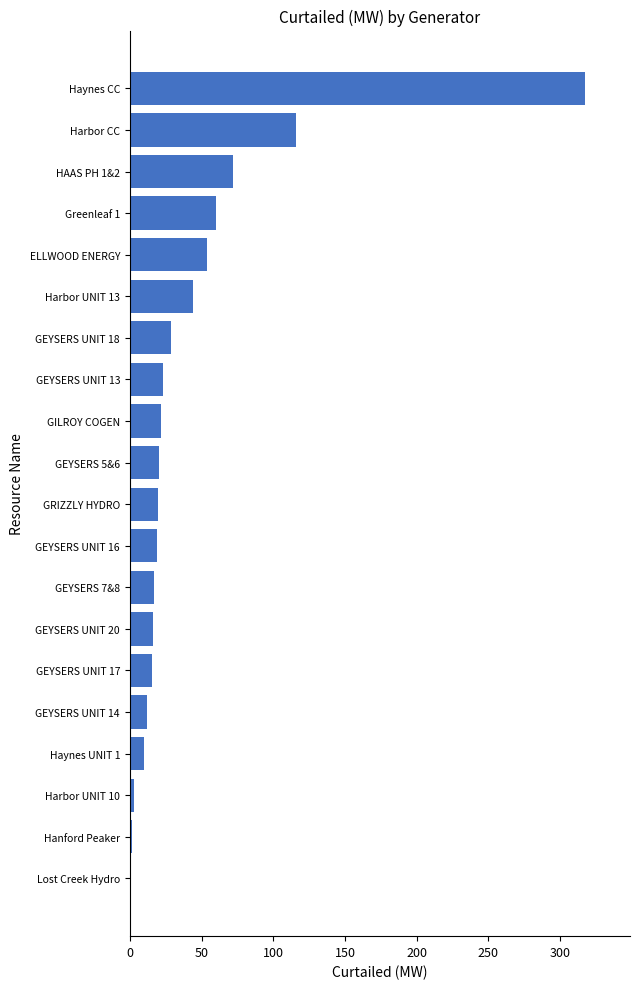

Which category has the highest value across all series?

Haynes CC